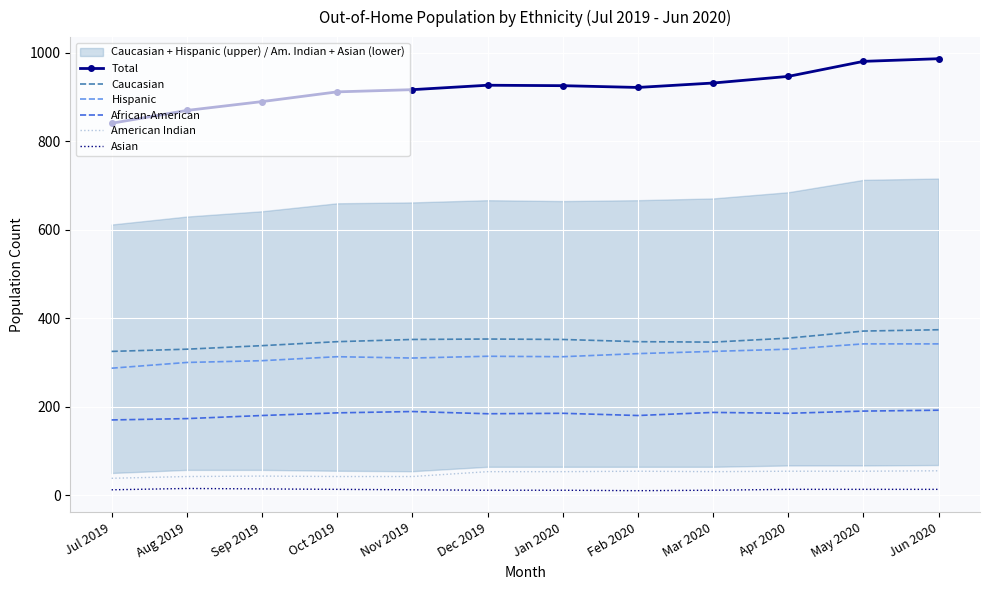

Reading right to left, extract all data points from this chart.

Total: 987	981	947	932	922	926	927	917	912	890	870	841
Caucasian: 374	371	355	346	347	352	353	352	347	338	330	325
Hispanic: 342	342	330	325	320	313	314	310	313	304	300	287
African-American: 192	190	185	187	180	185	184	189	186	180	173	170
American Indian: 55	54	54	53	54	53	53	42	42	43	42	38
Asian: 13	13	13	11	10	11	11	12	13	14	15	12